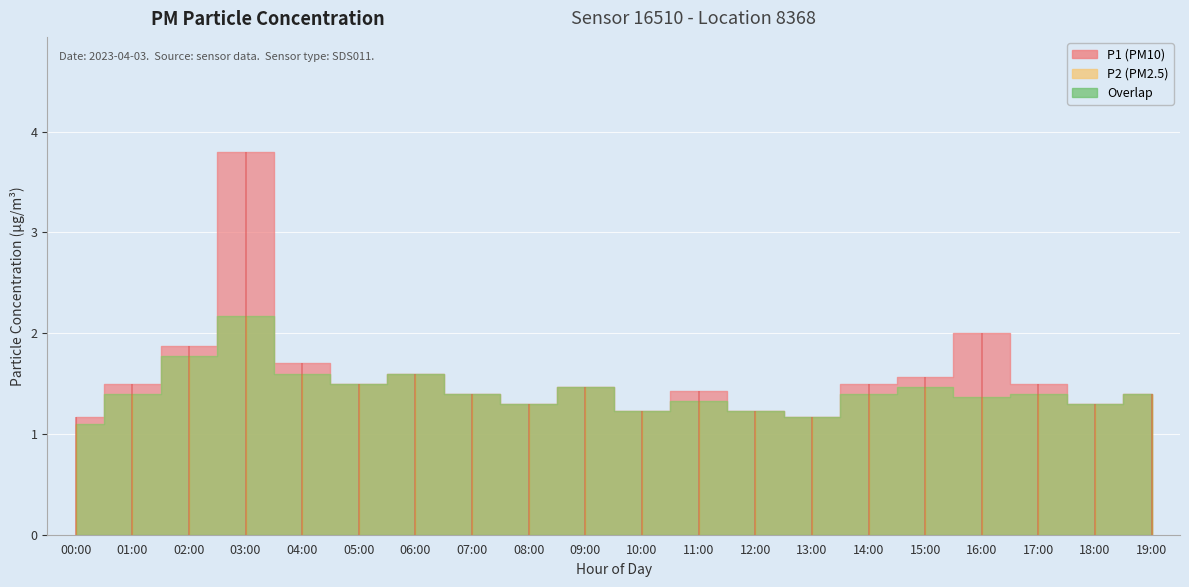

True or false: P1 and P2 cross at least once.

False